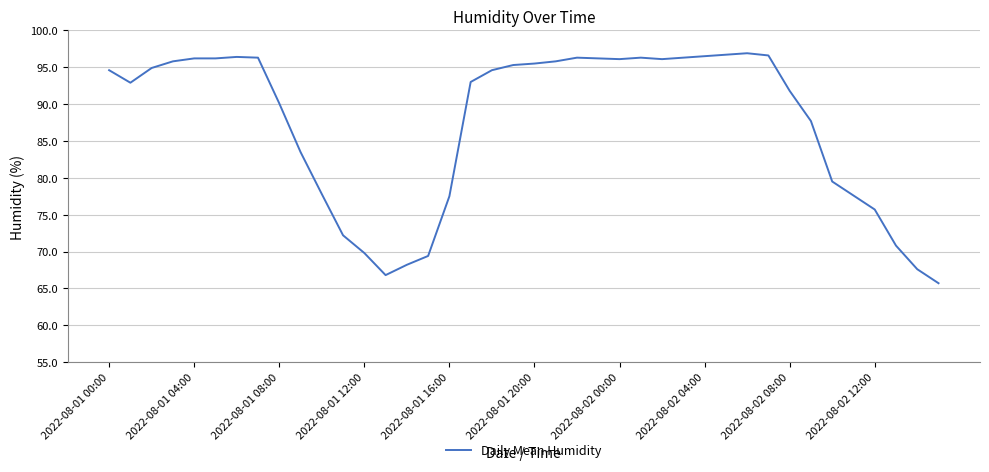

What is the smallest value displayed?

65.7